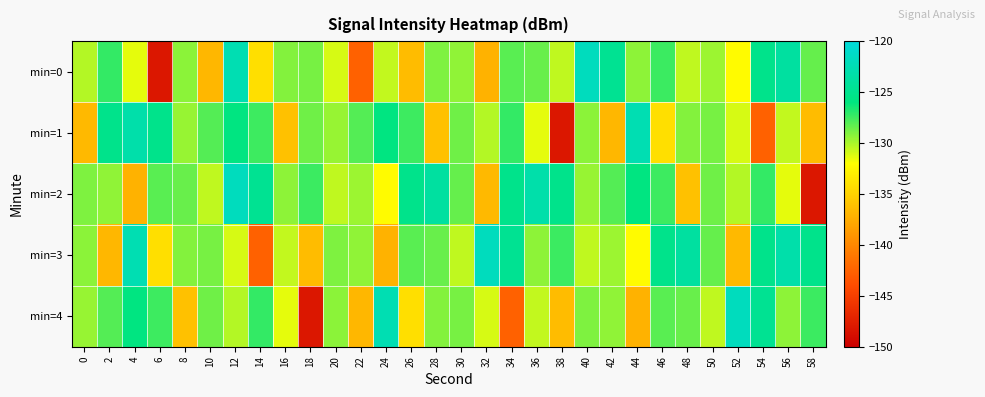

Which has a higher value, 48 or 10?

48